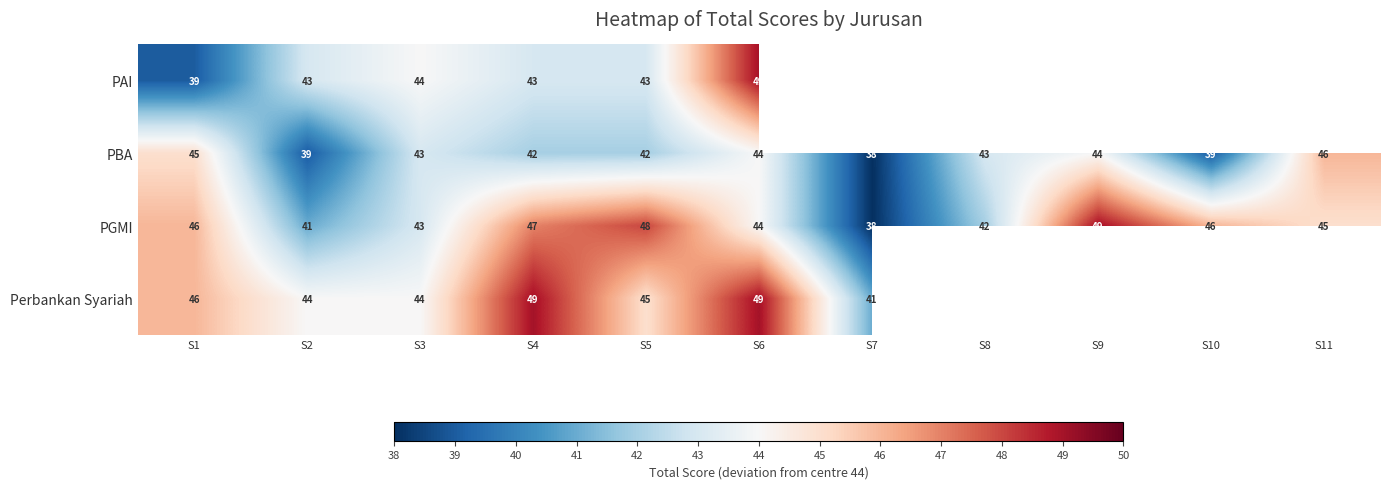

What is the minimum value shown in the chart?

38.0